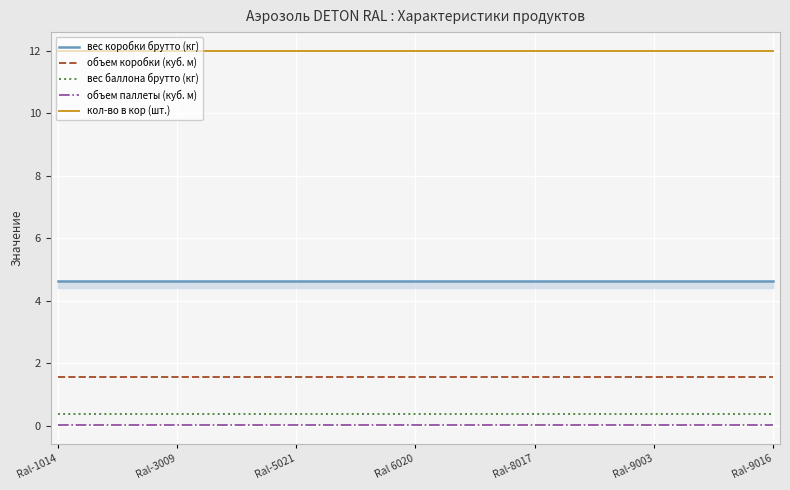

What is the maximum value shown in the chart?

12.0